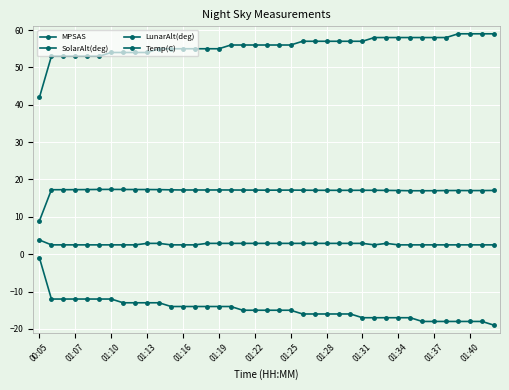

True or false: MPSAS and Temp(C) intersect in this chart.

False